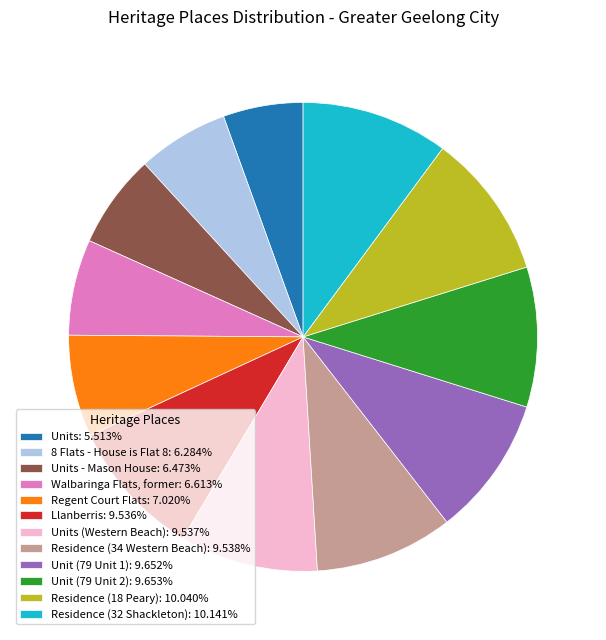

What is the ratio of the value at Unit (79 Unit 1): 9.652% to the value at Units (Western Beach): 9.537%?

1.0